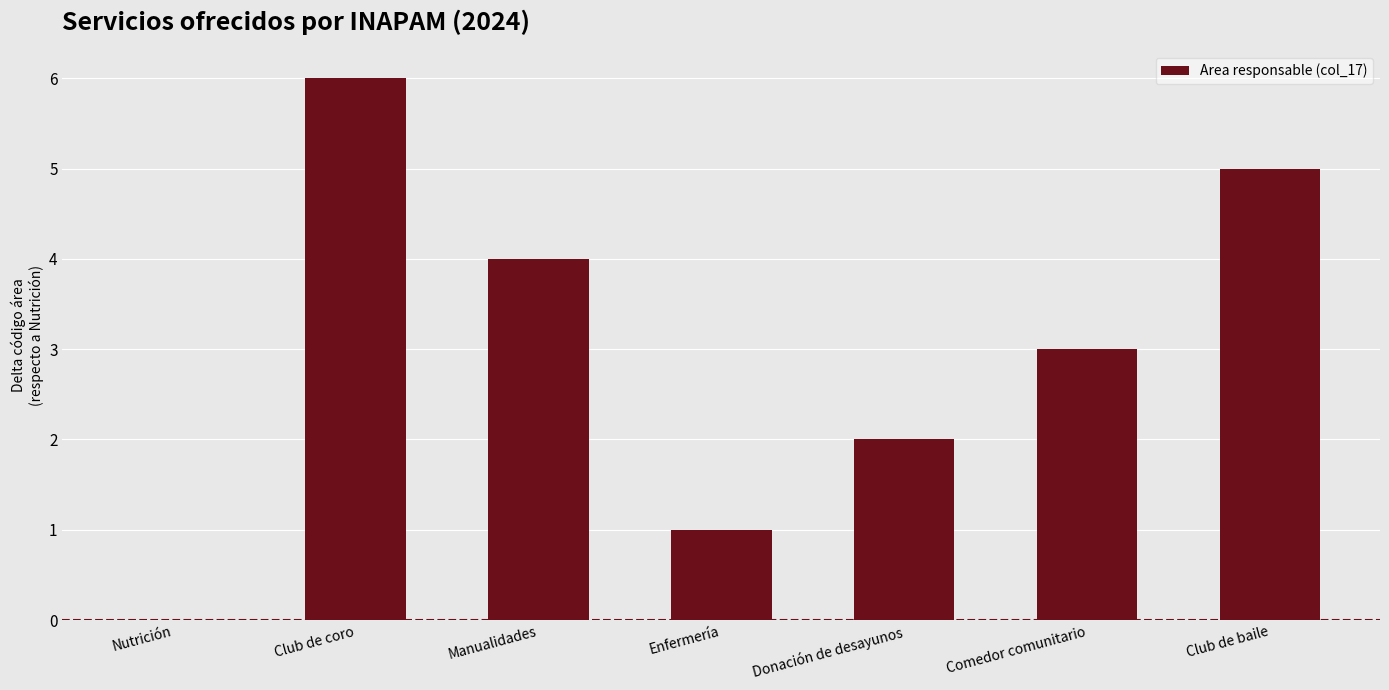

Approximately how many times larger is the value at Manualidades compared to Club de baile?

0.8